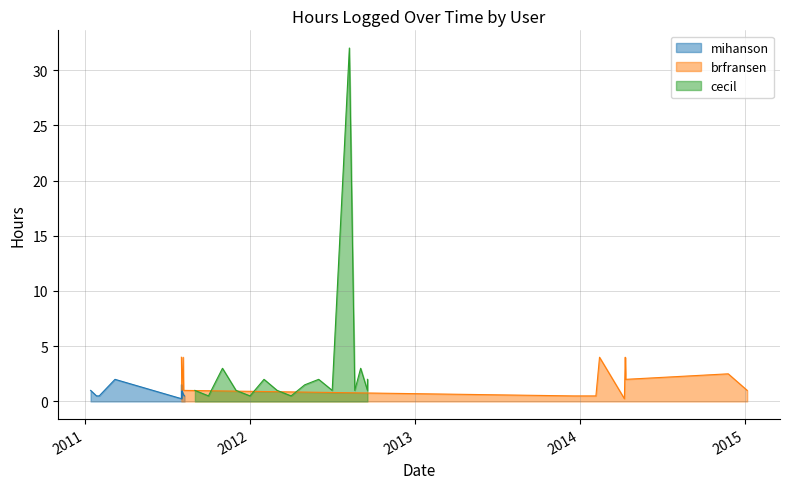

What is the highest value of the mihanson series?

2.0